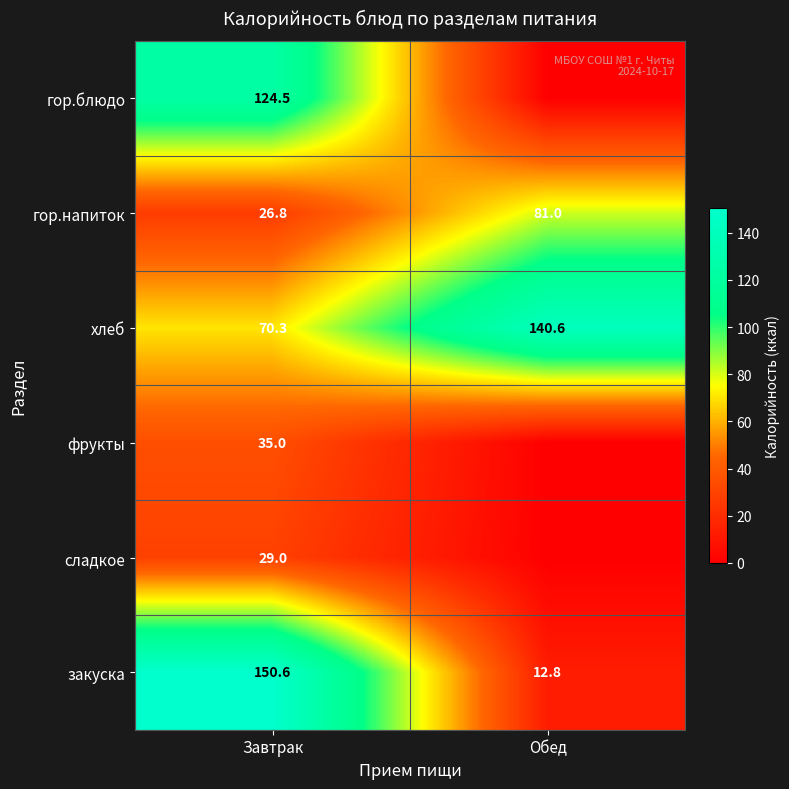

Rank the categories by хлеб value from highest to lowest.

Обед, Завтрак